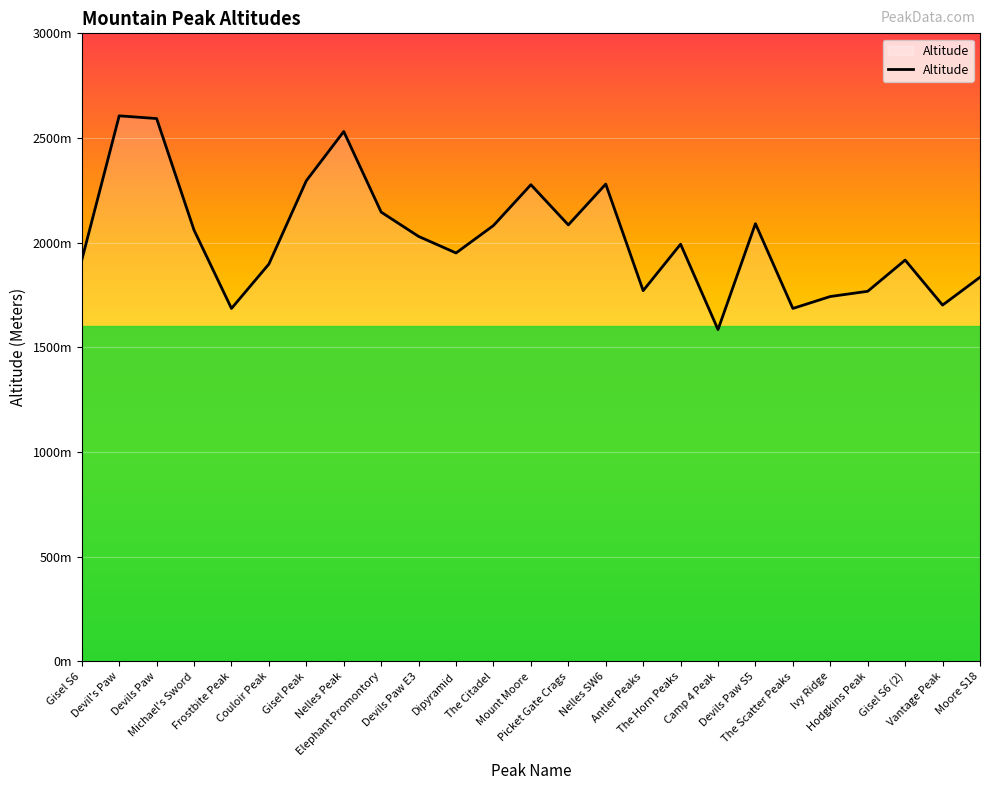

What is the smallest value displayed?

1585